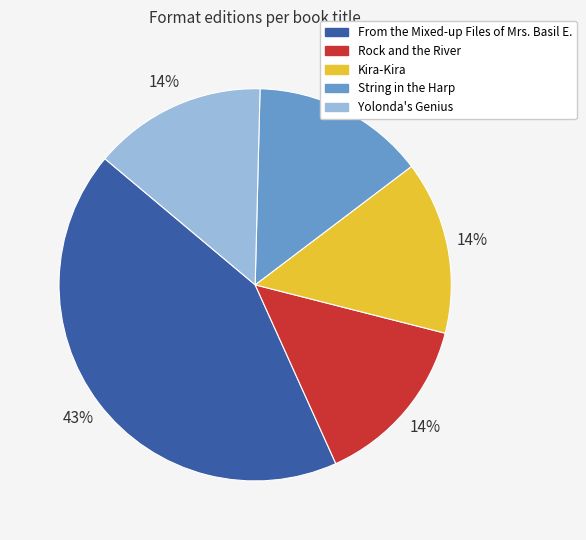

What is the ratio of the value at String in the Harp to the value at Rock and the River?

1.0